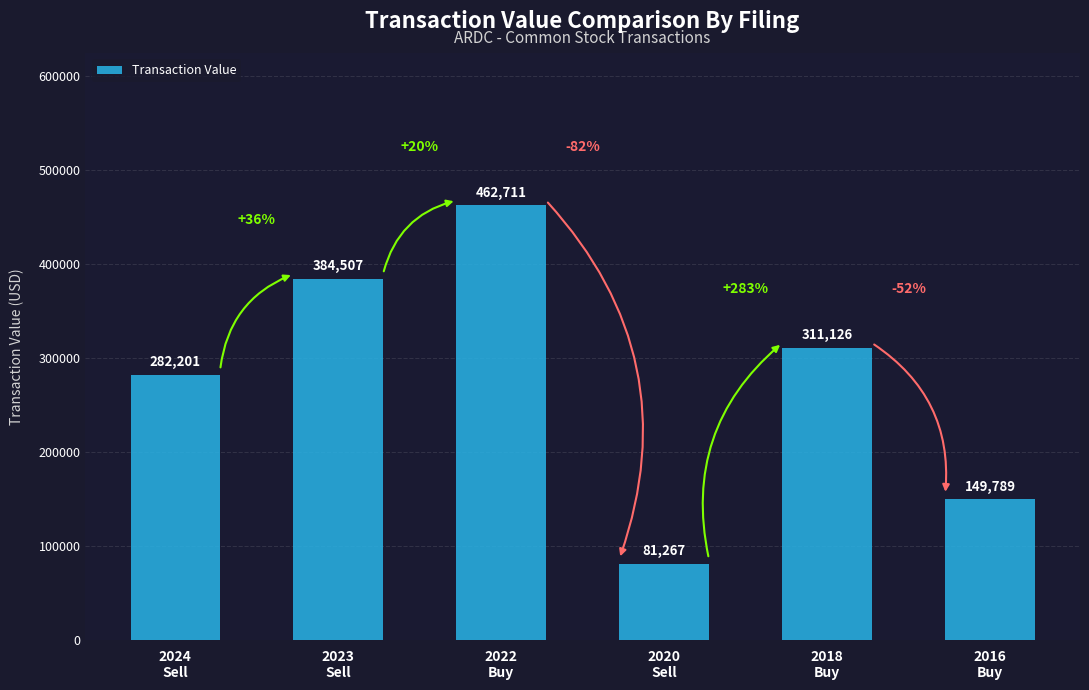

Reading left to right, list all the values displayed in this chart.

282201	384507	462711	81267	311126	149789